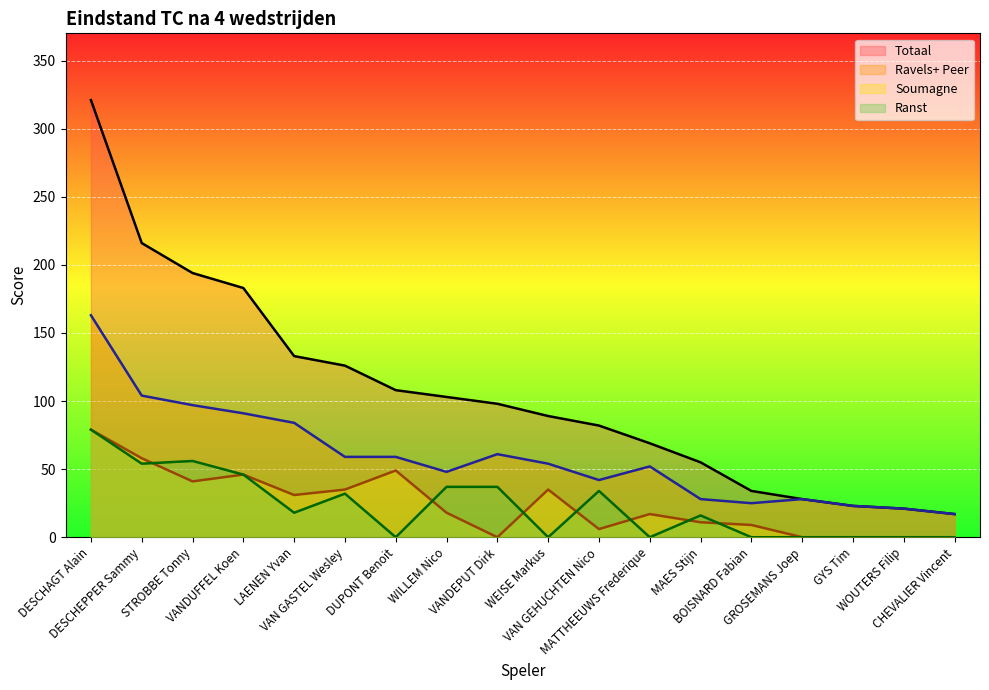

The Soumagne series shows 11 at MAES Stijn. True or false?

True